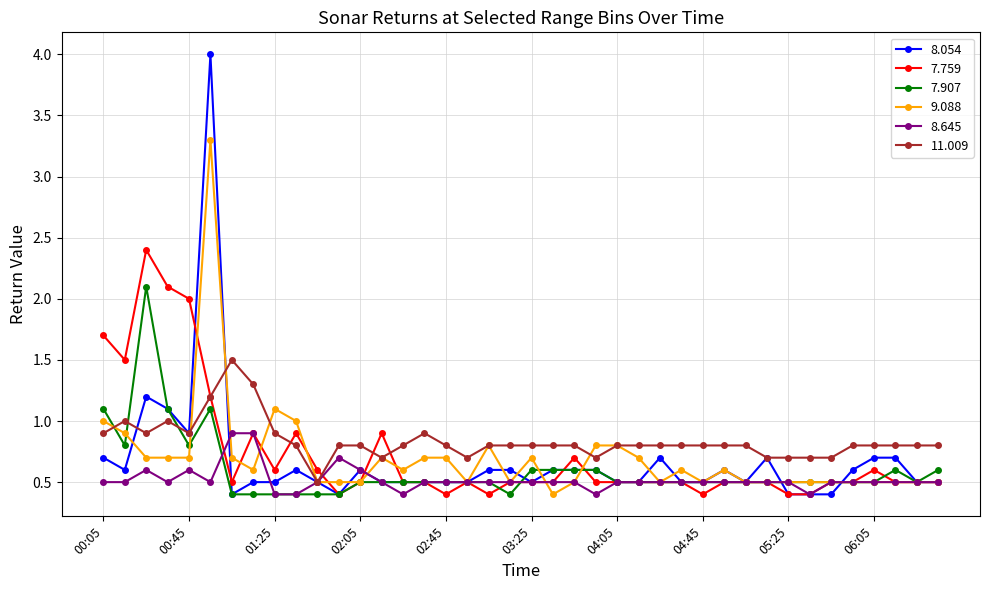

Which series has the widest spread of values?

8.054